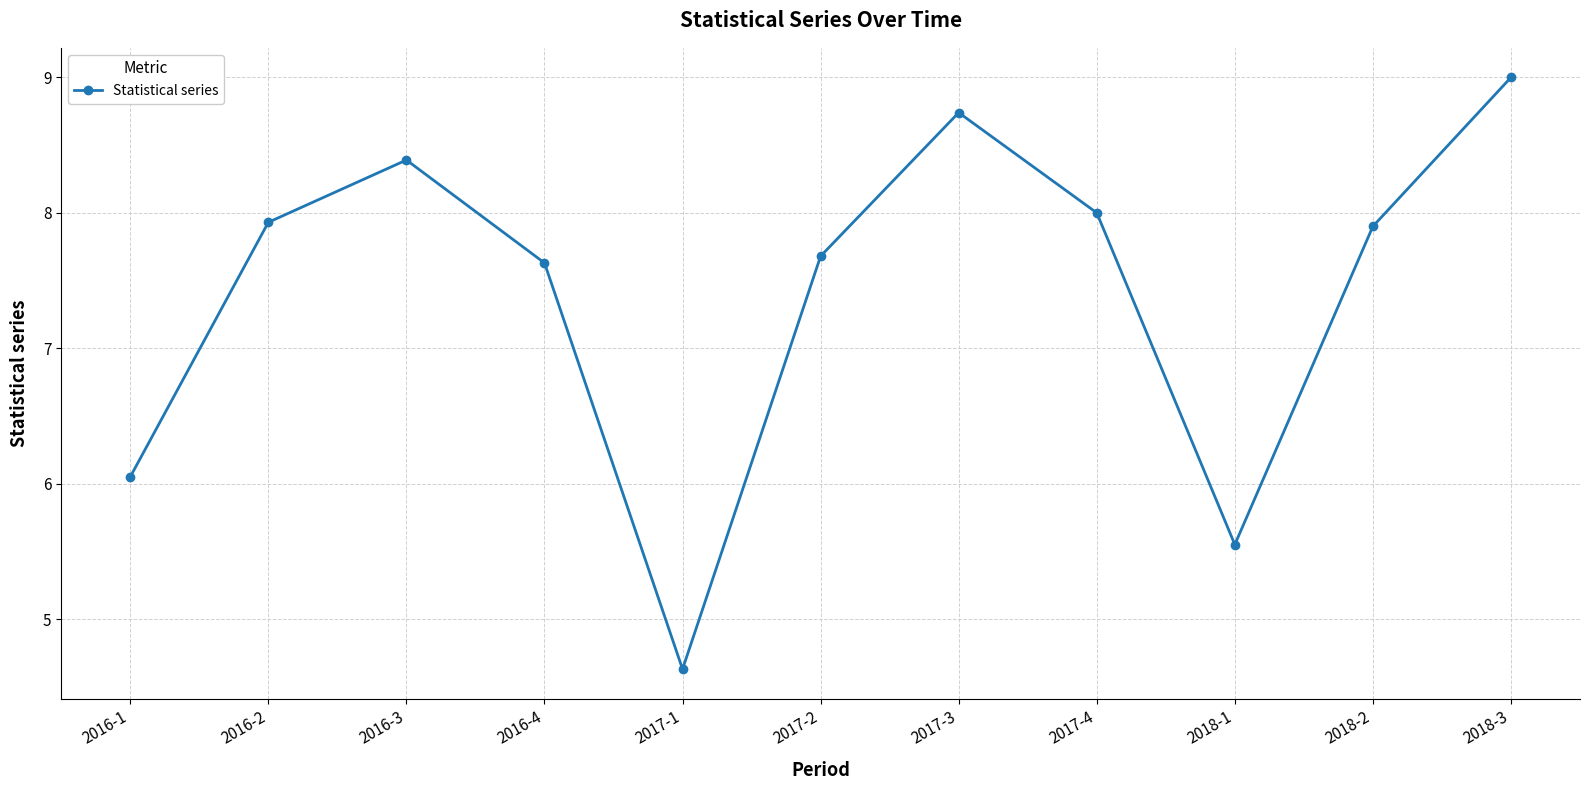

The value at 2016-3 is 8.4. True or false?

True